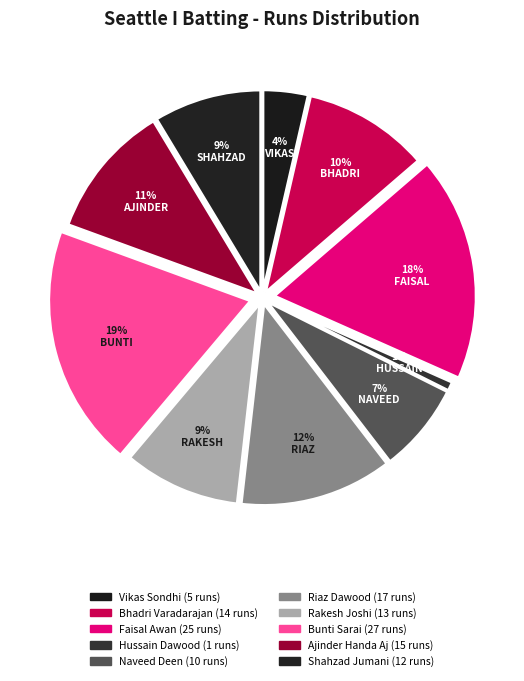

How many slices are in this pie chart?

10